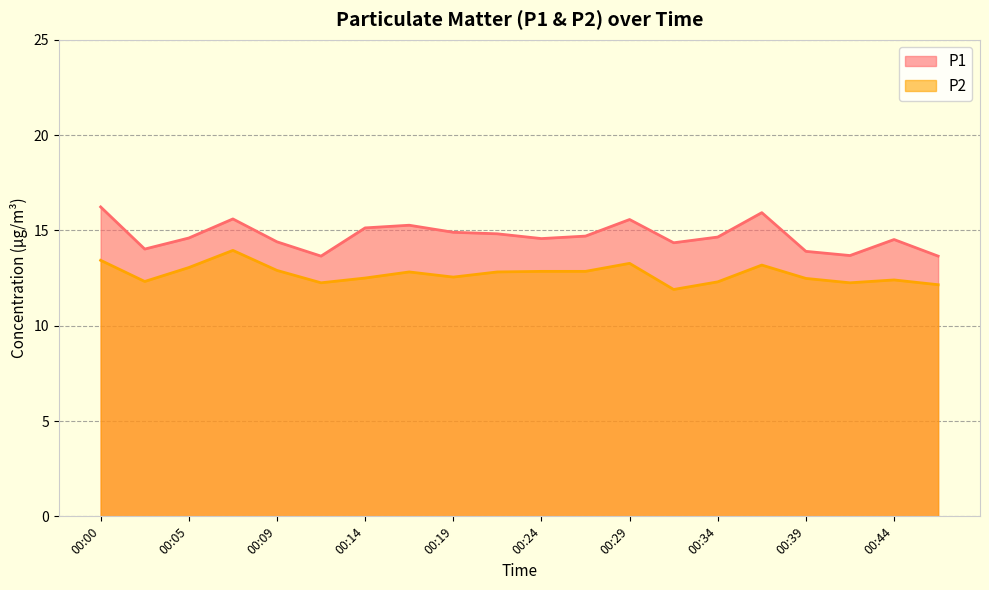

Is the value of P1 at 00:44 greater than the value of P2 at 00:07?

Yes